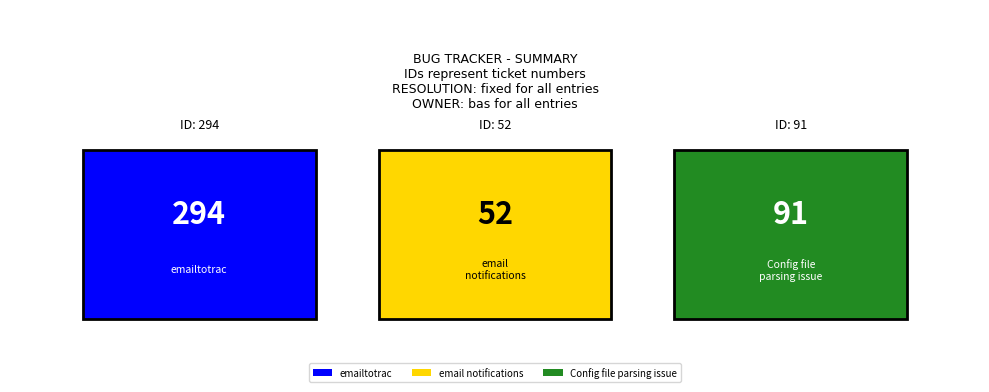

Read the value at email notifications, to the nearest 5.

50